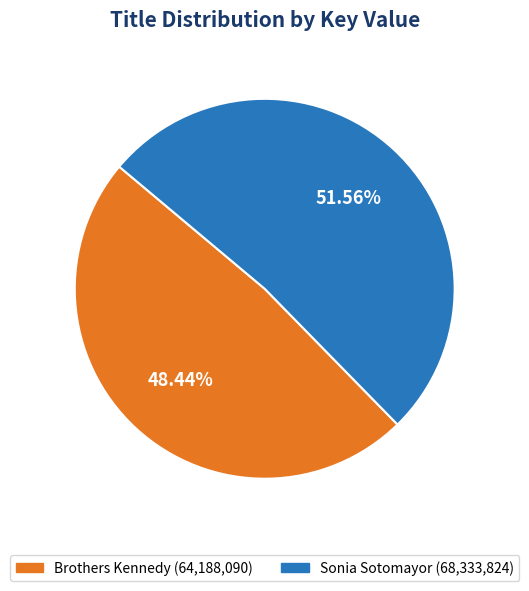

Which slice is the smallest?

Brothers Kennedy